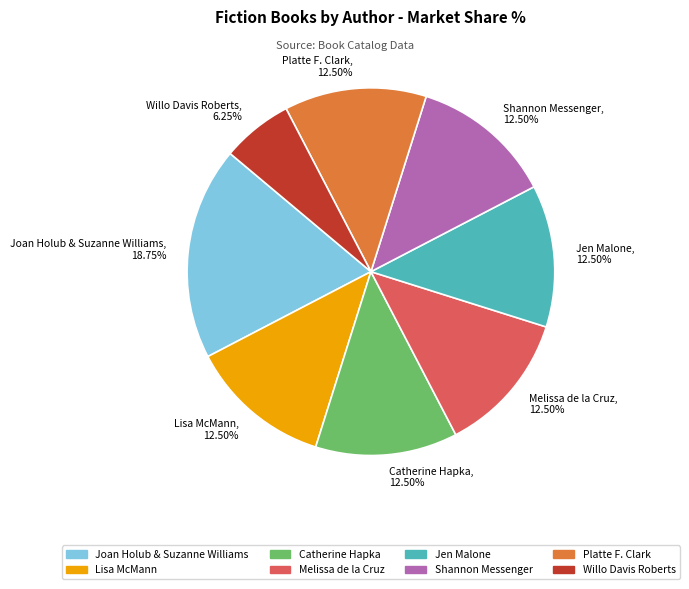

Approximately how many times larger is the value at Catherine Hapka compared to Willo Davis Roberts?

2.0